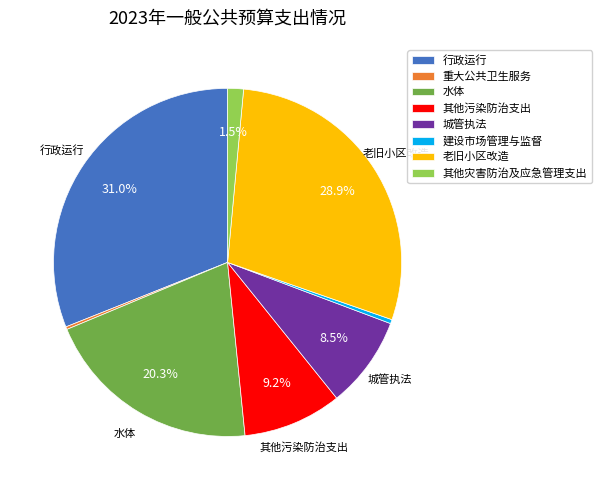

The 水体 slice represents 31% of the pie. True or false?

False